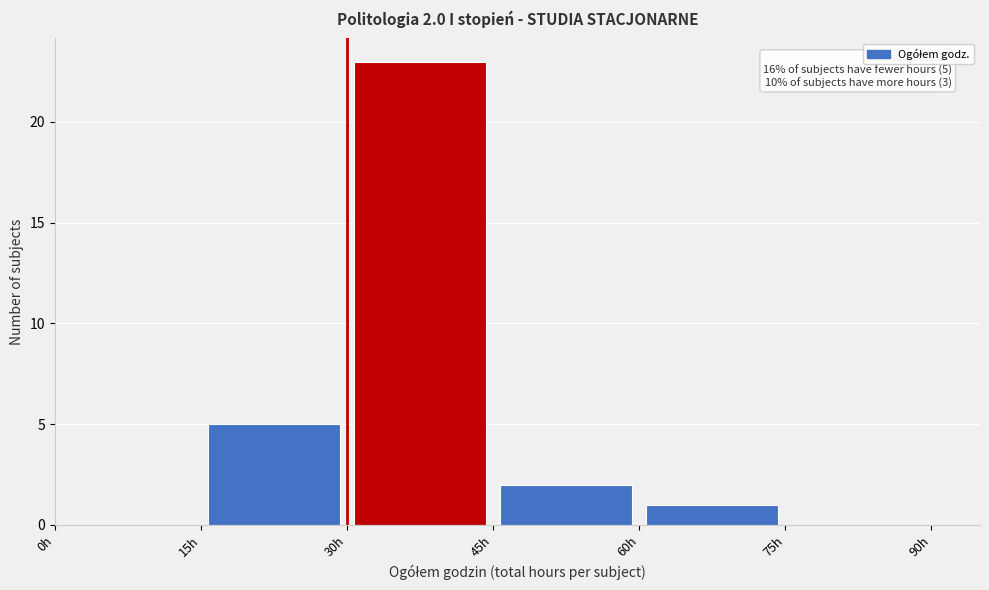

Which range on the x-axis has the tallest bar?

30 to 45